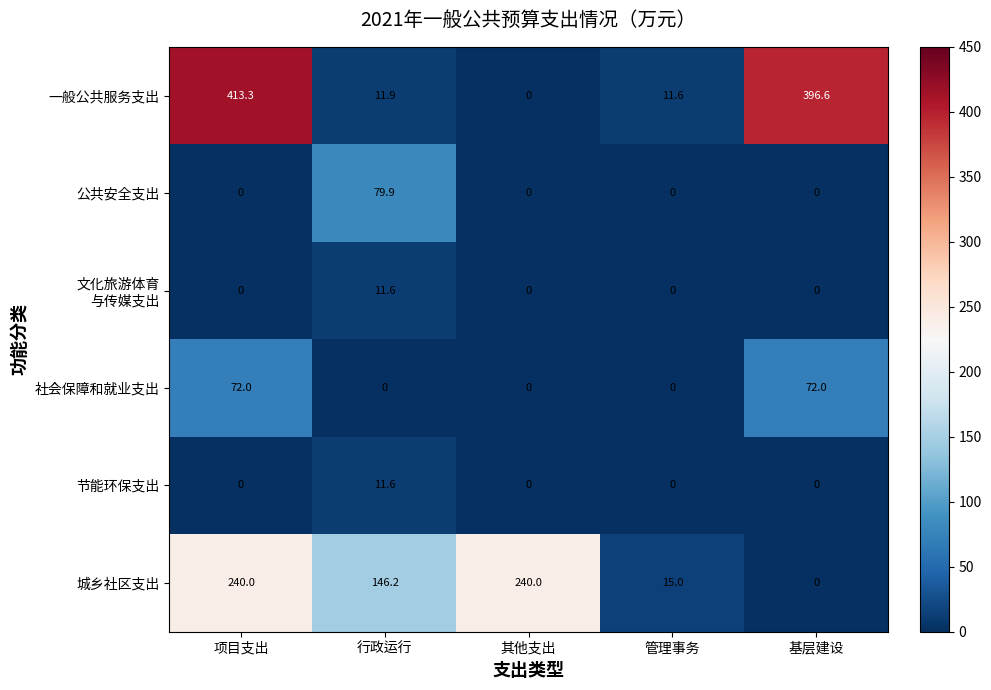

The 社会保障和就业支出 series shows 0.0 at 其他支出. True or false?

True